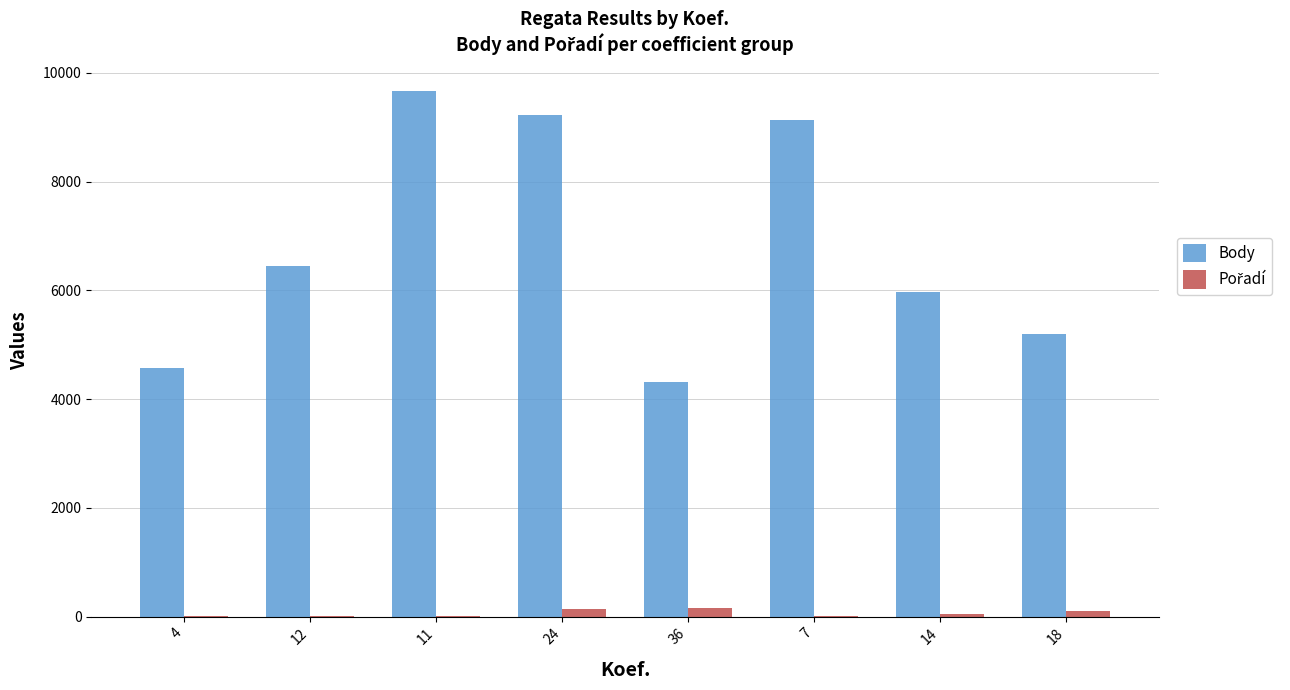

Between 24 and 36, which series saw the biggest shift?

Body